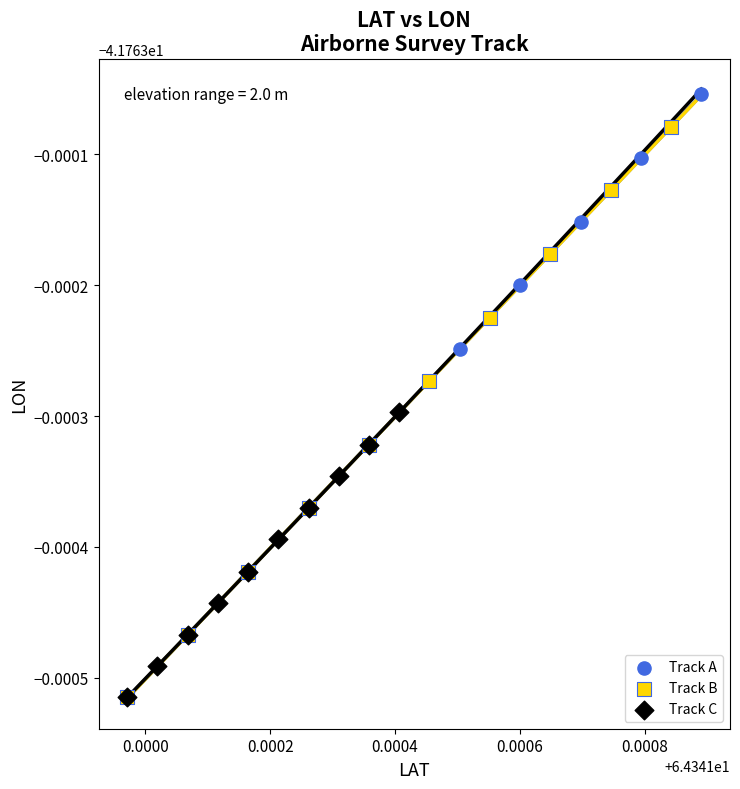

Which series contains the highest Y value?

Track A